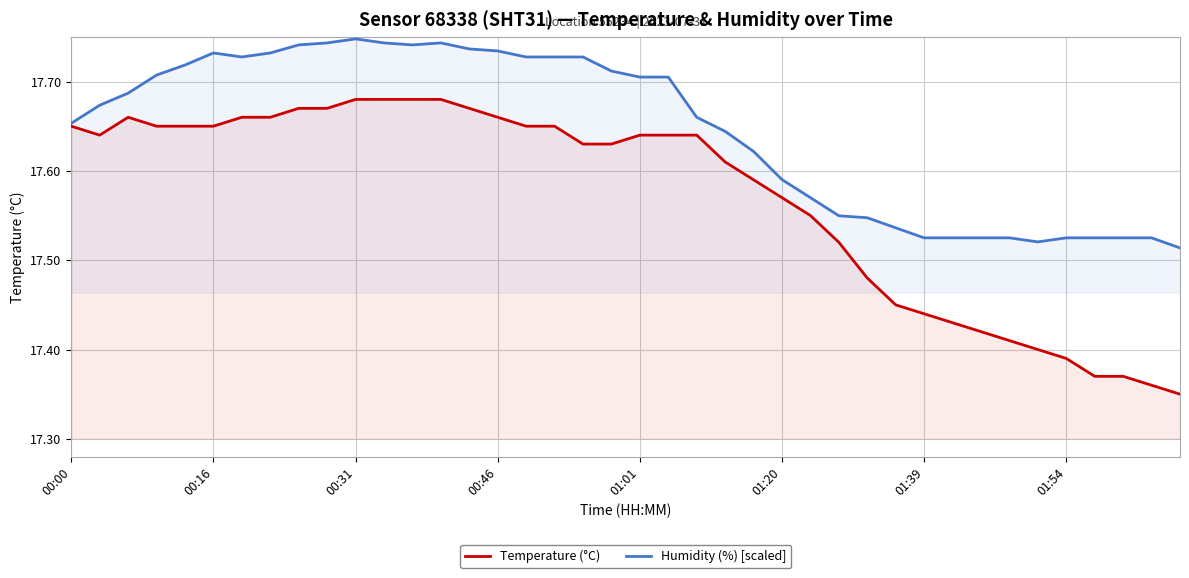

Does the chart have visible grid lines?

Yes